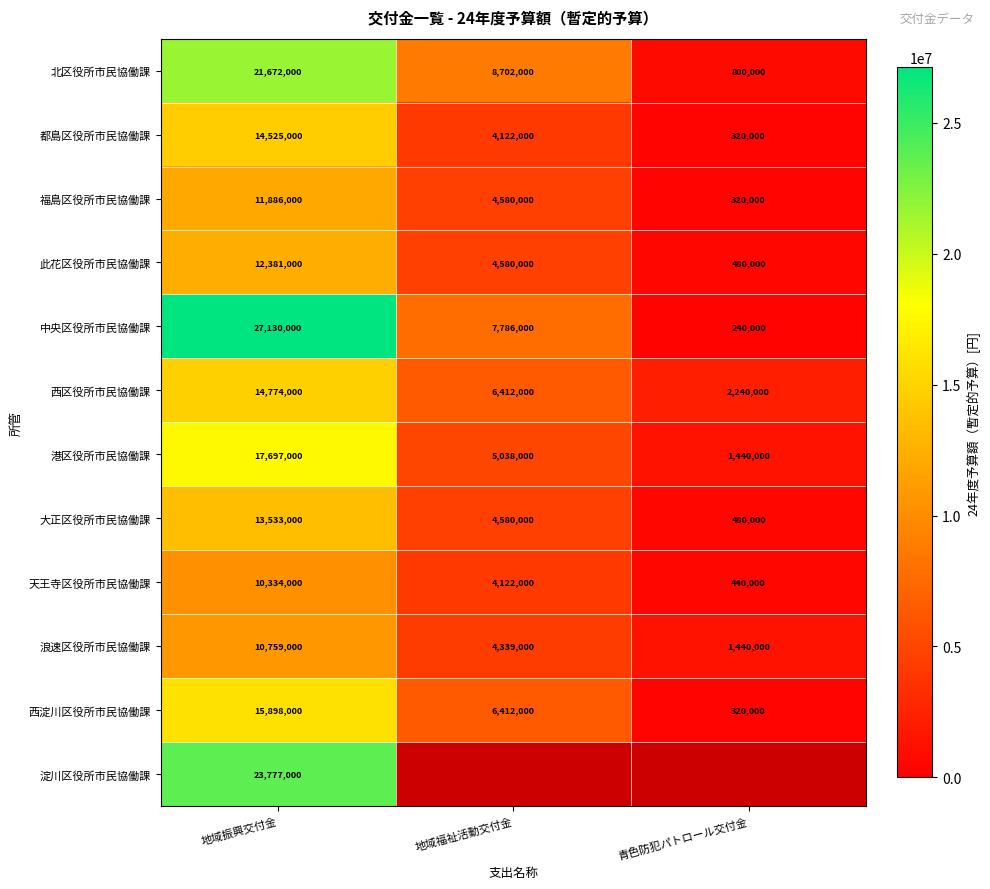

What is the difference between the highest and lowest values at 地域振興交付金?

16796000